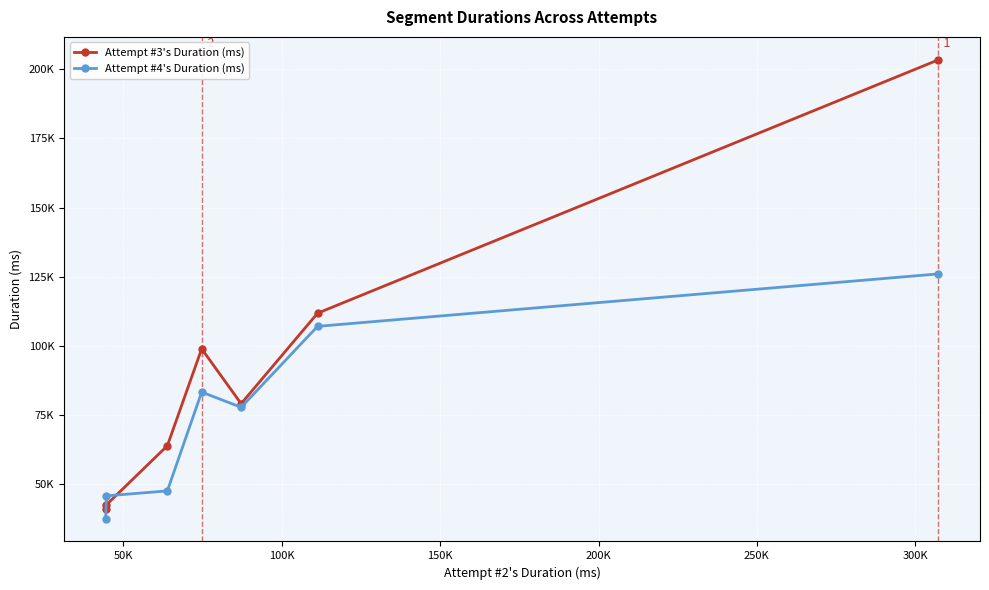

Is this an area chart (filled region under the line)?

No